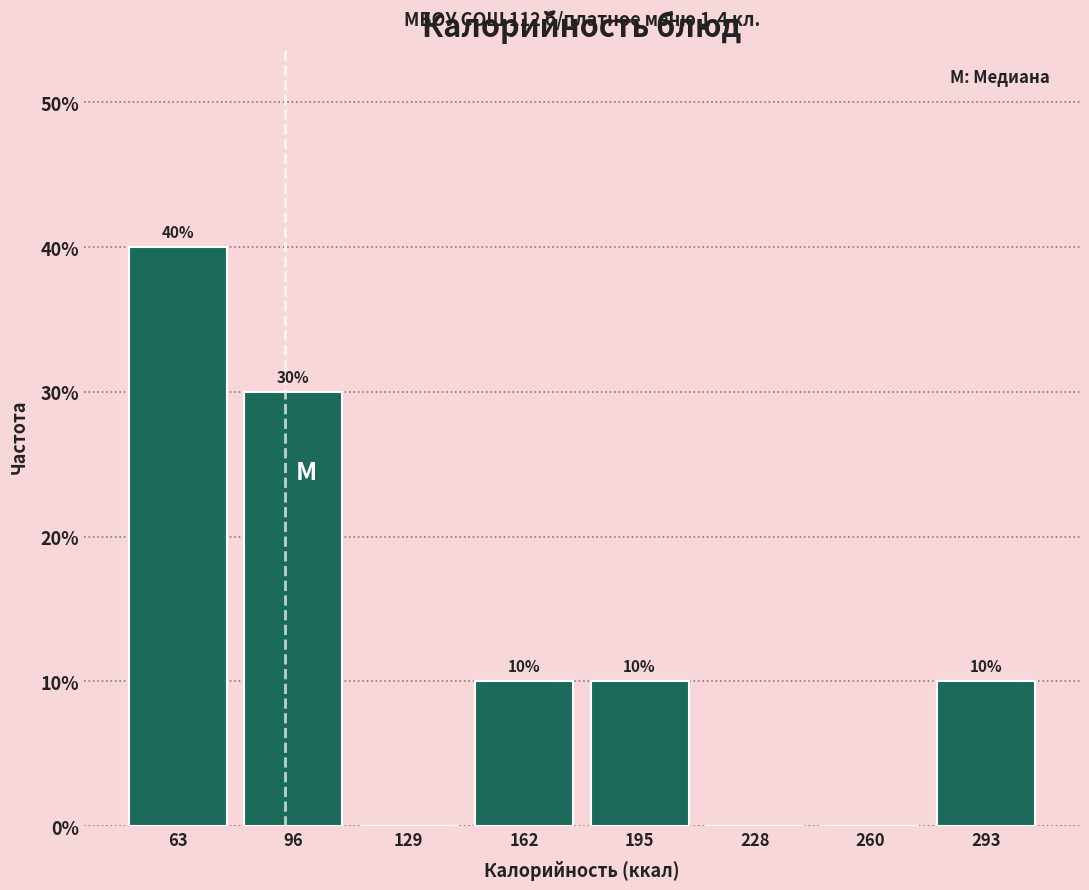

Which range on the x-axis has the tallest bar?

45 to 80